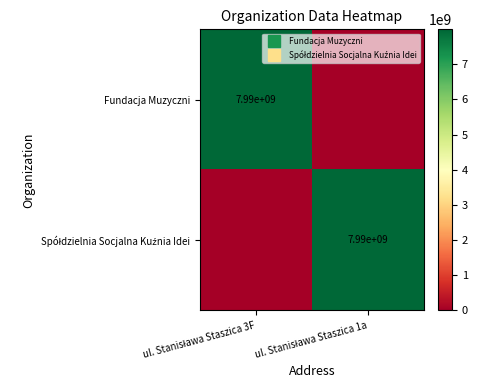

Where is Fundacja Muzyczni nearest to the value 3995988875?

ul. Stanisława Staszica 3F